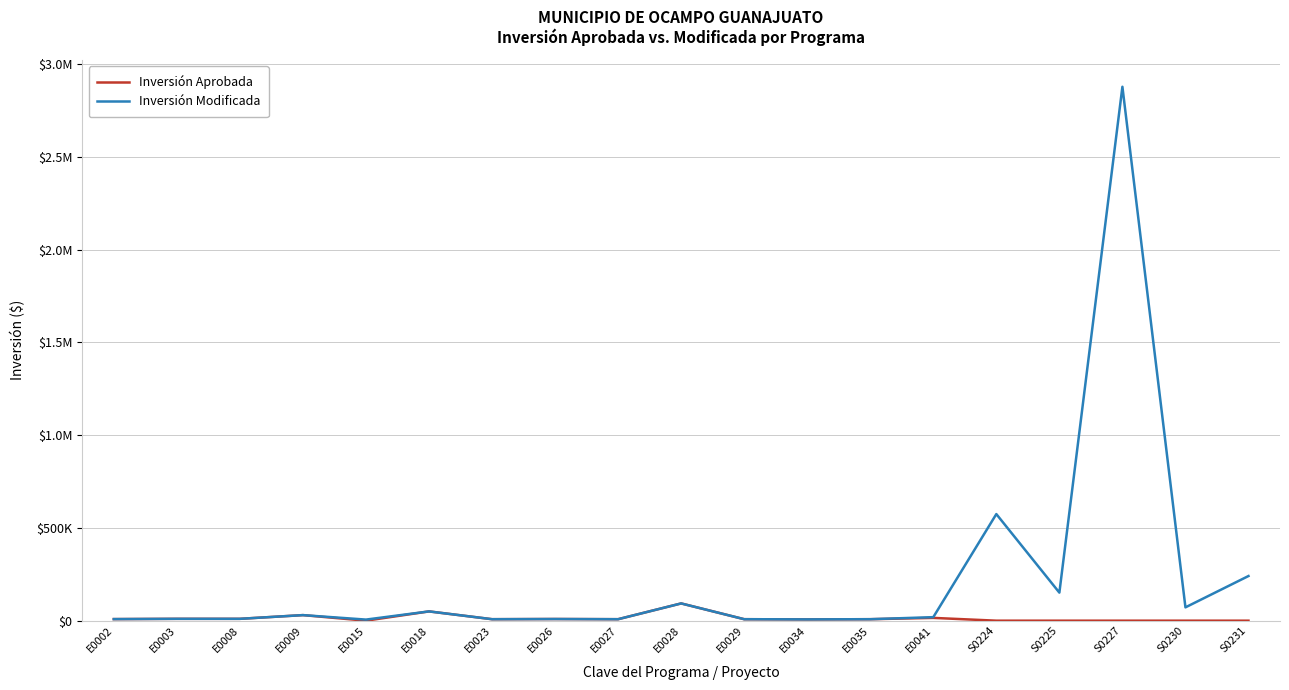

What are all the series names shown in the legend?

Inversión Aprobada, Inversión Modificada